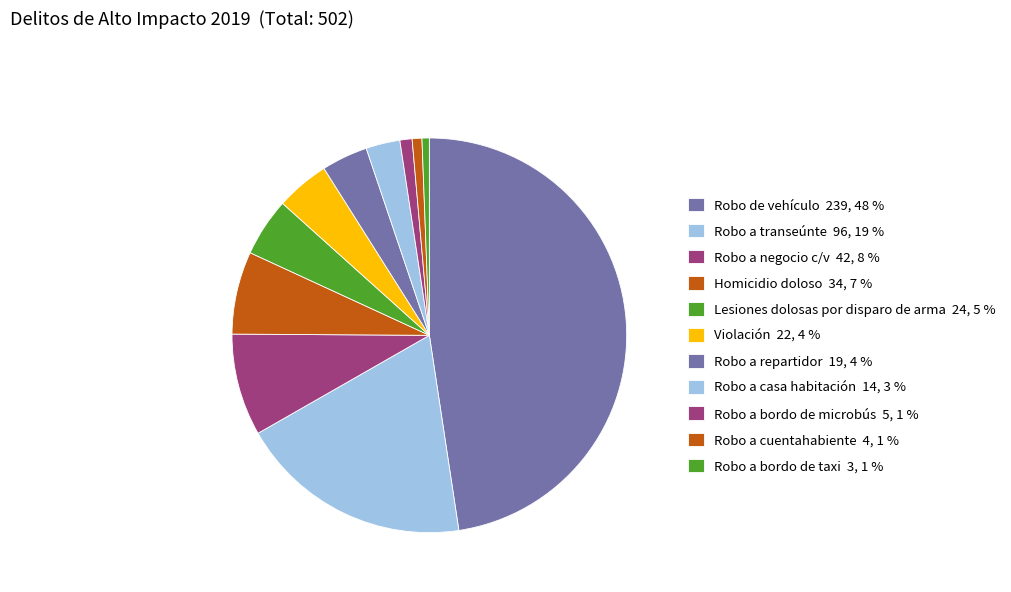

How many slices are in this pie chart?

11